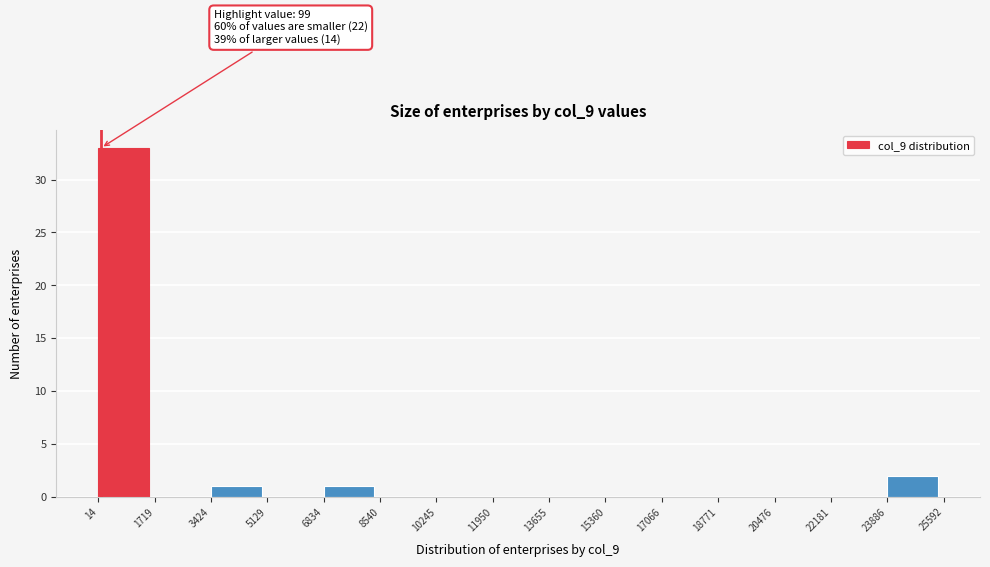

Over which range of the x-axis is the bar tallest?

14 to 1719